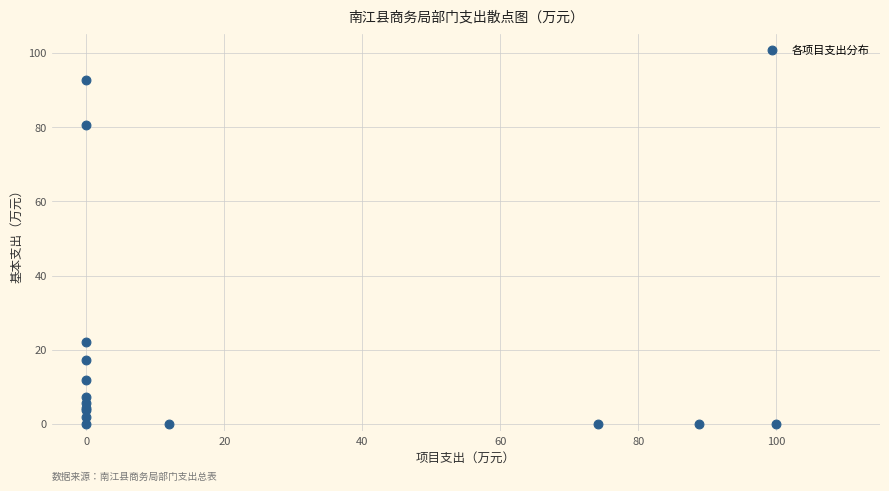

What Y value in the scatter plot is closest to 46?

22.0